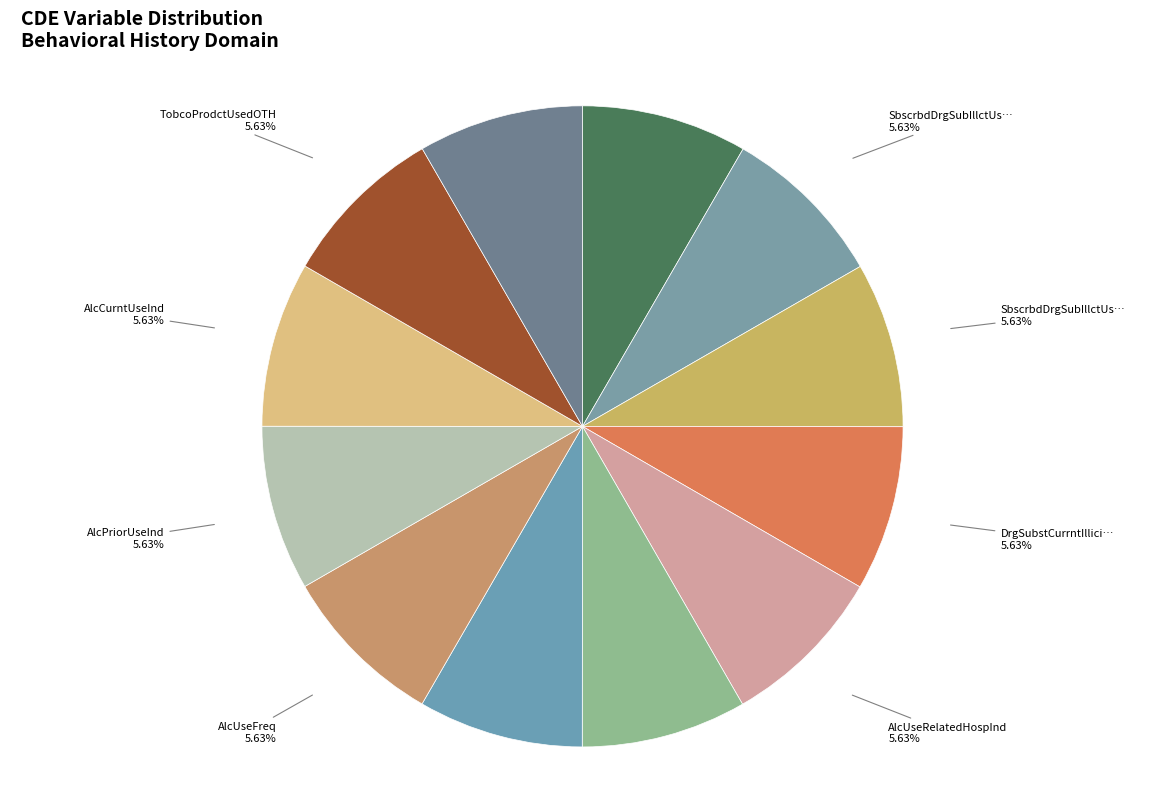

What portion of the pie excludes TobcoCigaretSmokedDlyAvgNum?

94.4%